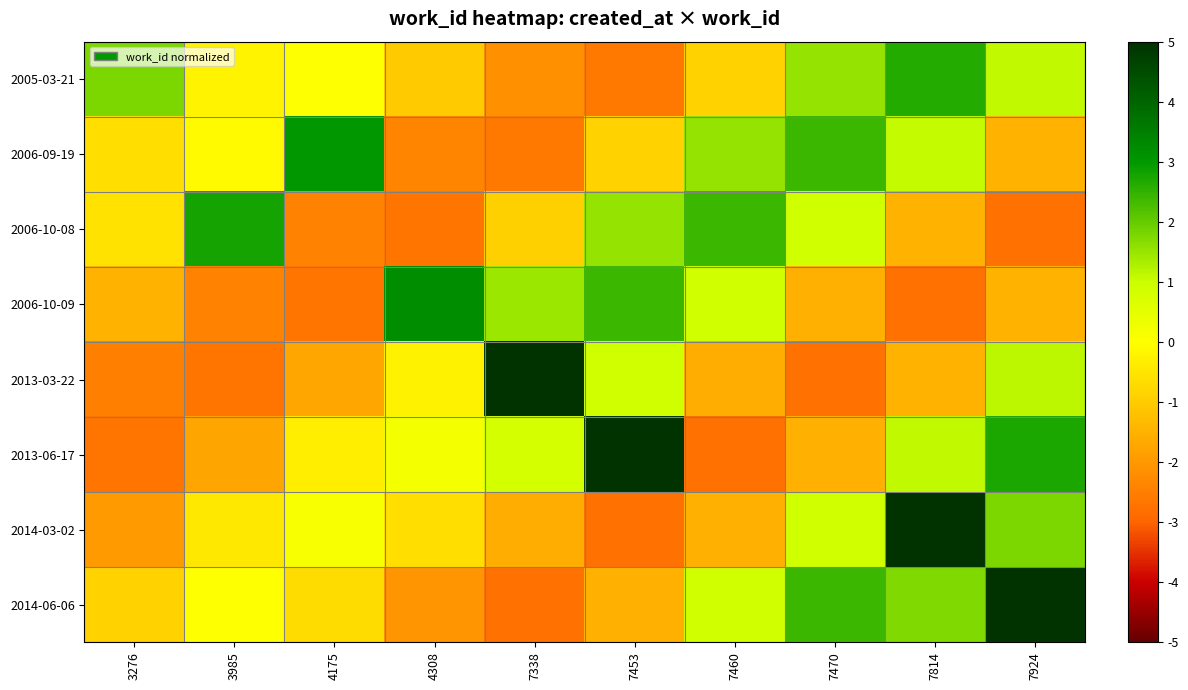

How many series are shown in this chart?

8